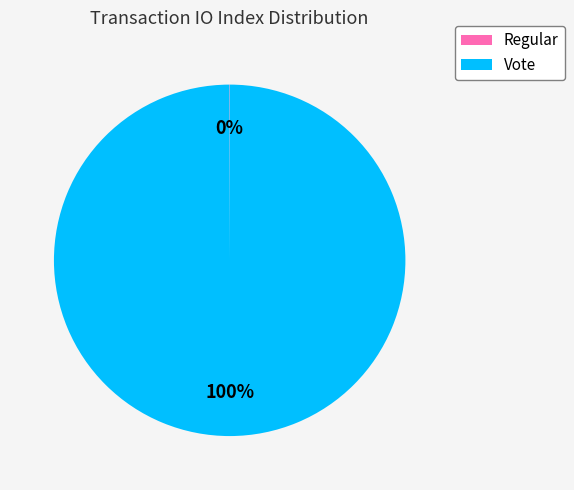

To the nearest percent, what is the difference between the largest and smallest slice percentages?

100%